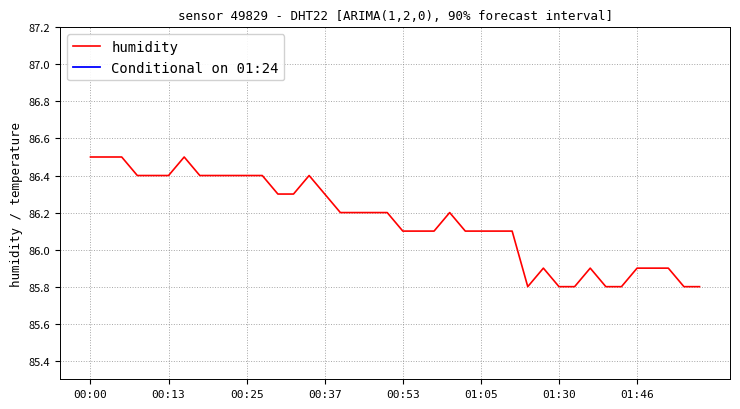

Reading left to right, list all the values displayed in this chart.

86.5	86.5	86.5	86.4	86.4	86.4	86.5	86.4	86.4	86.4	86.4	86.4	86.3	86.3	86.4	86.3	86.2	86.2	86.2	86.2	86.1	86.1	86.1	86.2	86.1	86.1	86.1	86.1	85.8	85.9	85.8	85.8	85.9	85.8	85.8	85.9	85.9	85.9	85.8	85.8